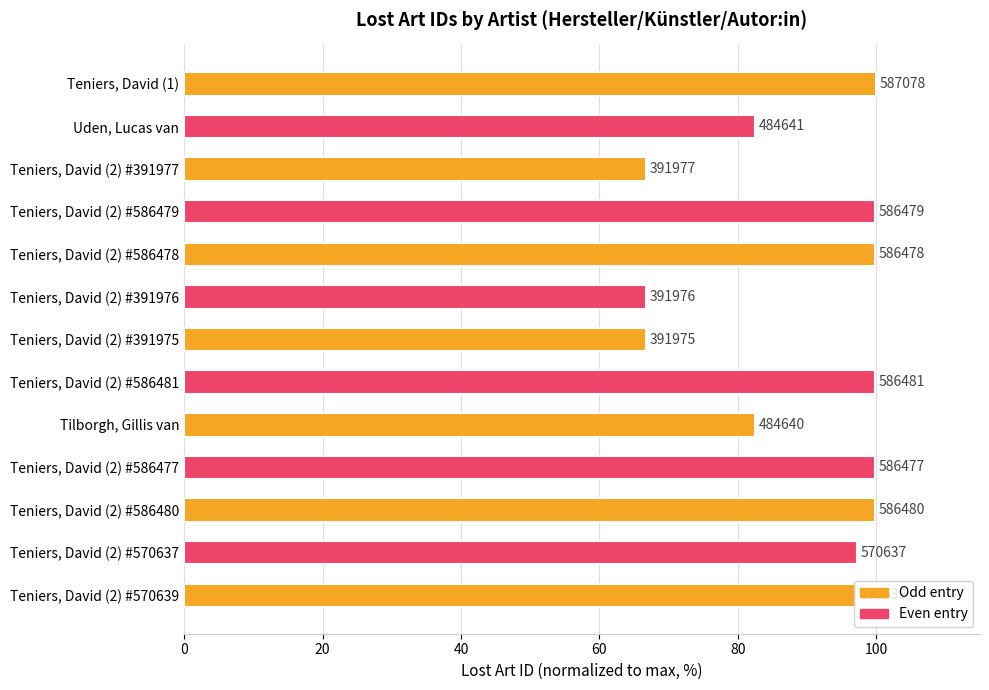

Are the bars horizontal?

Yes